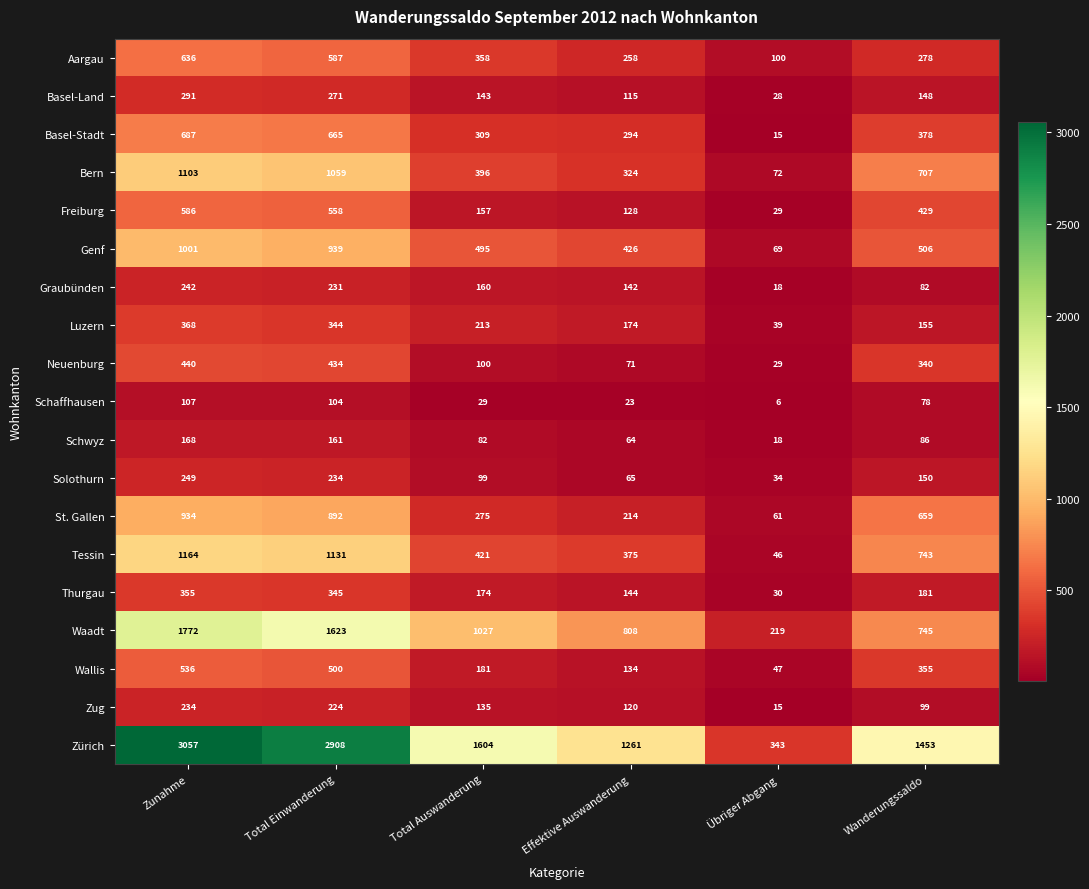

What is the difference between the highest and lowest values at Effektive Auswanderung?

1238